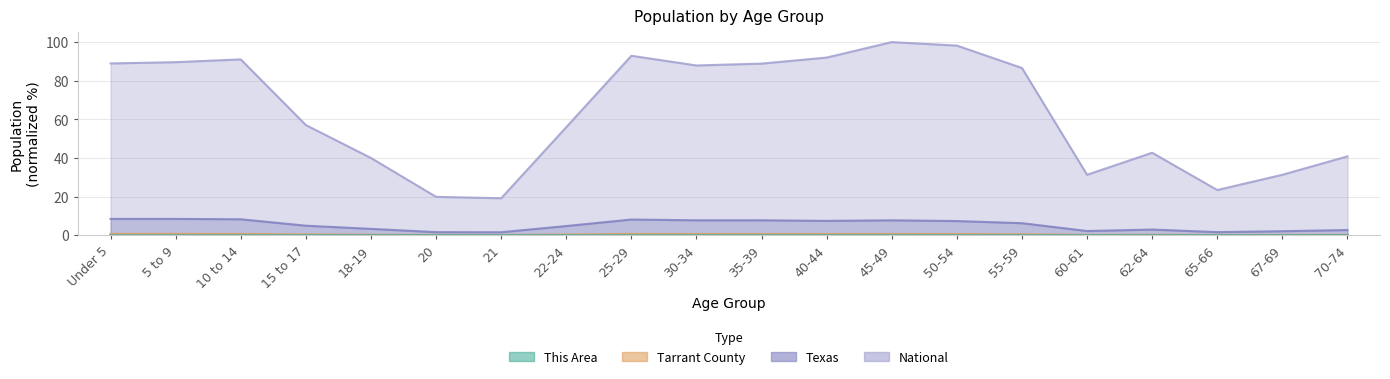

True or false: This Area and Texas intersect in this chart.

False